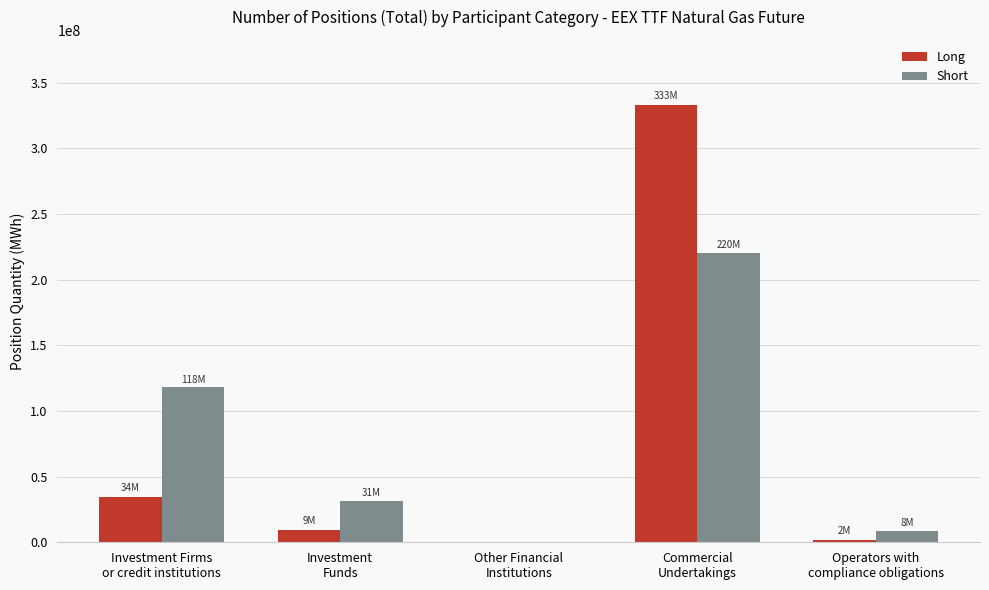

What is the sum of all Long values?

377918634